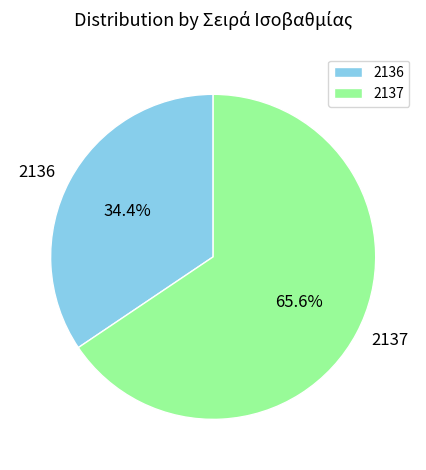

What percentage is NOT represented by 2137?

34.4%